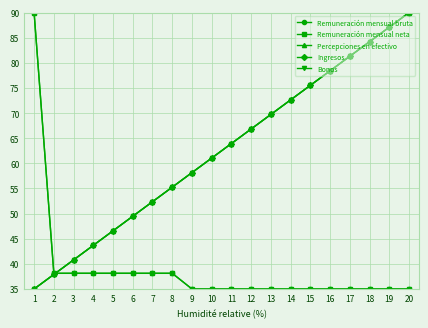

Does the chart have visible grid lines?

Yes